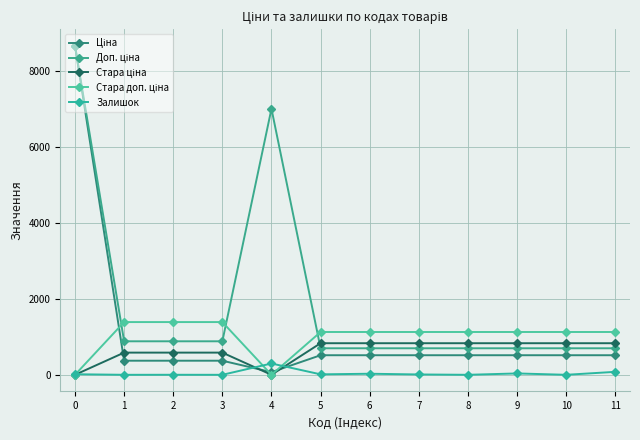

What is the average value of the Залишок series?

39.8